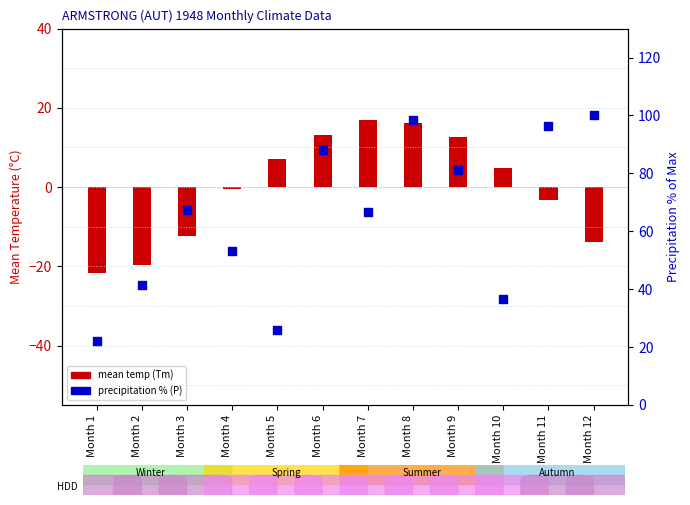

Which series has the largest total across all categories?

precipitation % (P)